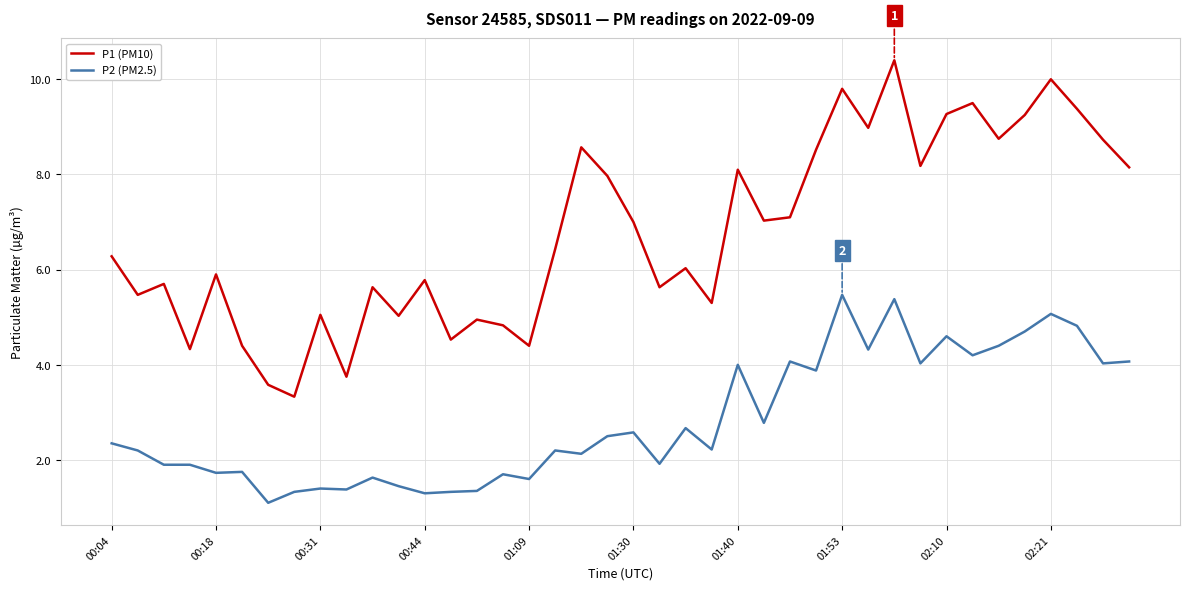

True or false: P1 (PM10) and P2 (PM2.5) intersect in this chart.

False